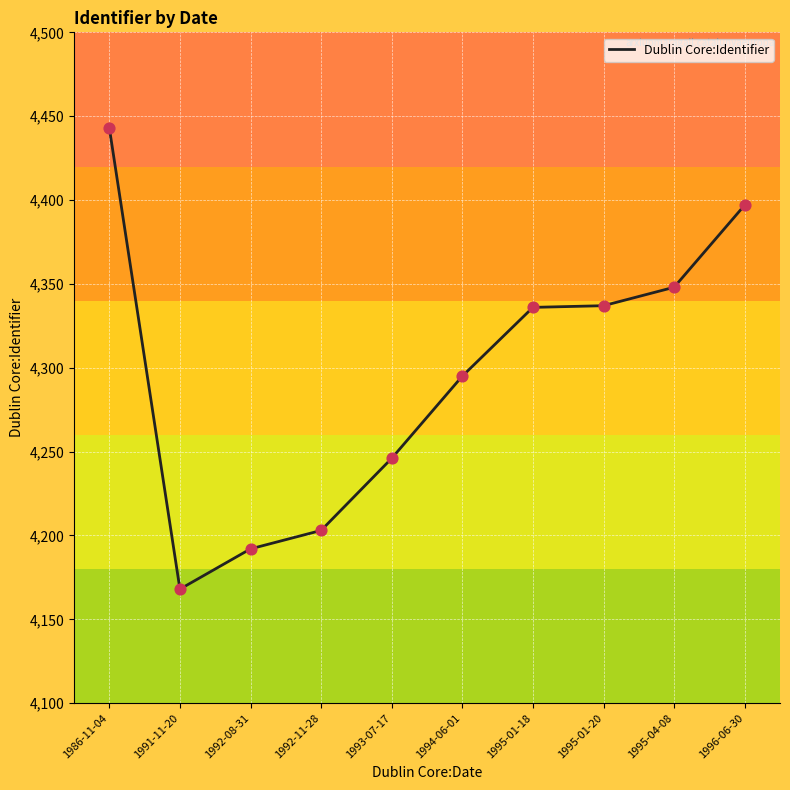

Between 1993-07-17 and 1992-11-28, which is larger?

1993-07-17